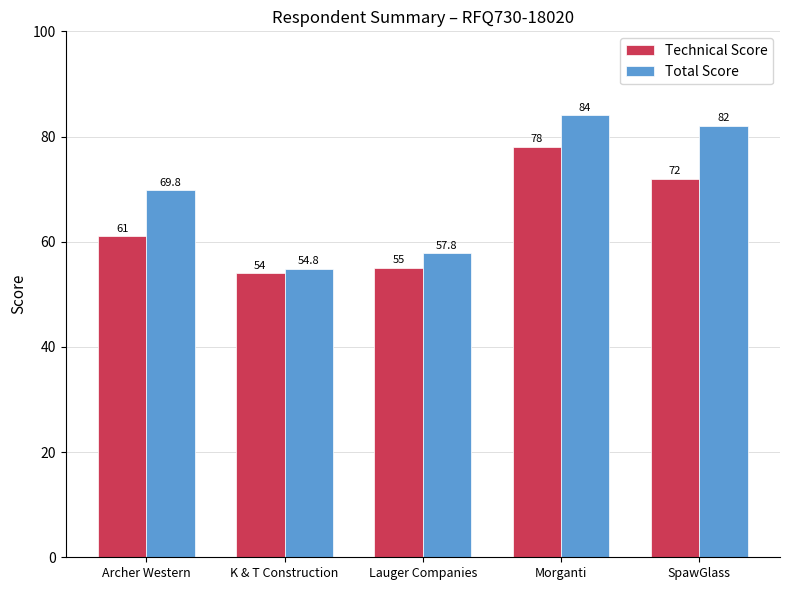

At which label is Technical Score closest to 66?

Archer Western